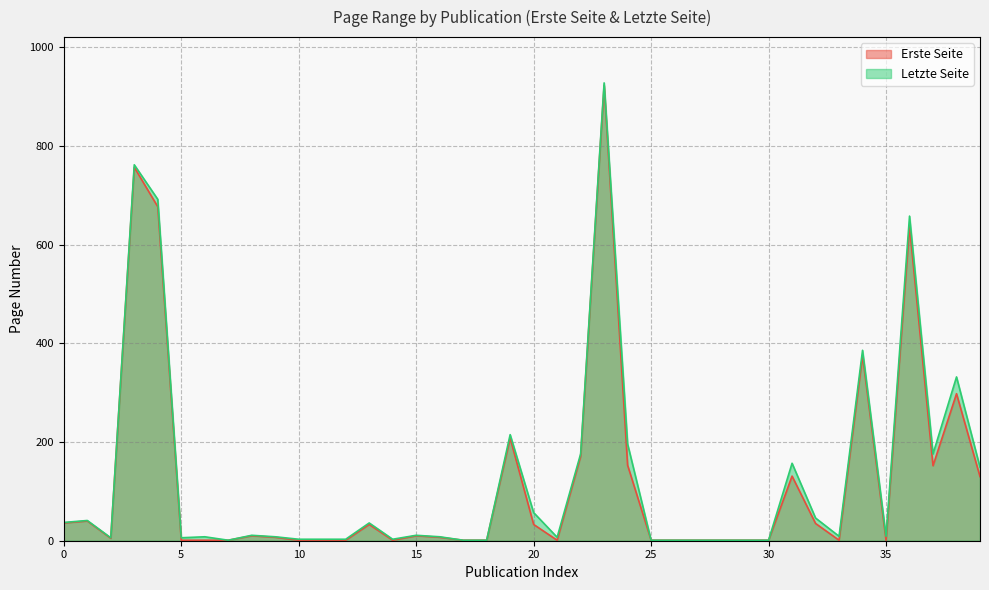

At how many categories does at least one series exceed 120?

12